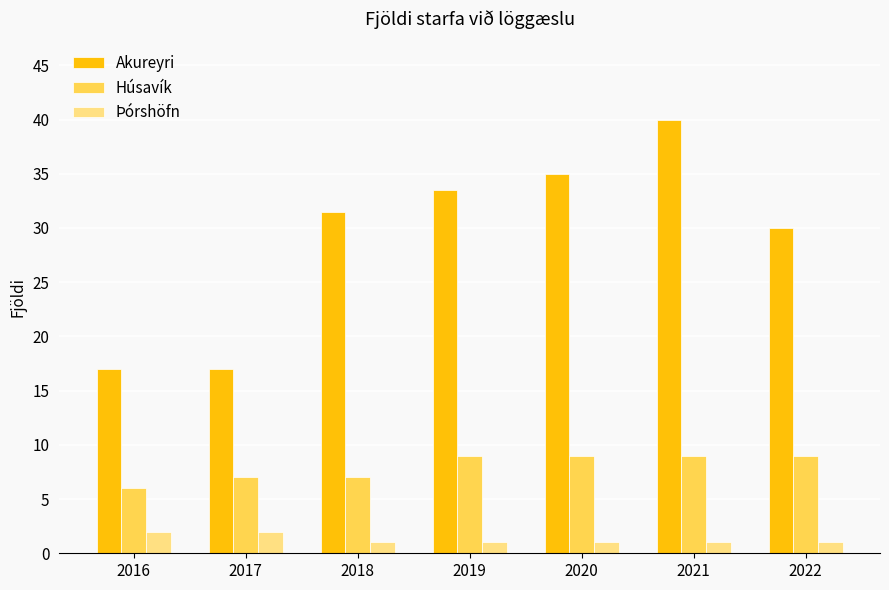

Rank the series by their maximum value, from lowest to highest.

Þórshöfn, Húsavík, Akureyri